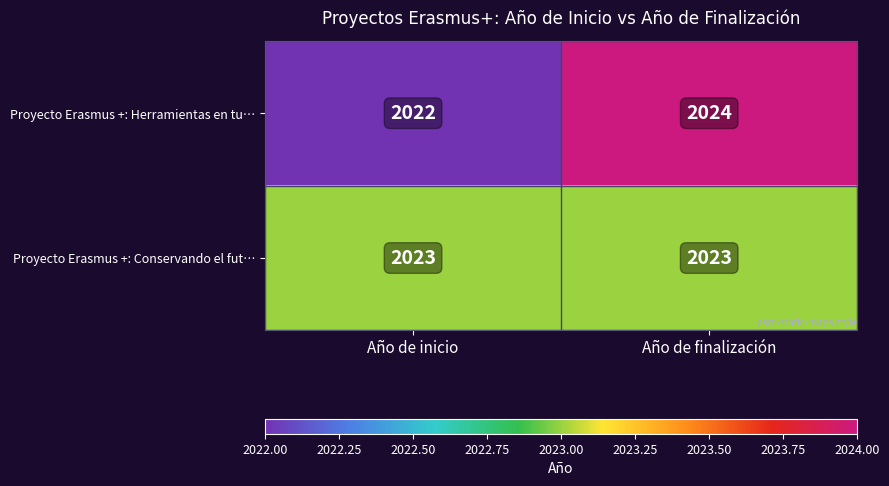

List the series in order of their peak value, highest first.

Proyecto Erasmus +: Herramientas en tu…, Proyecto Erasmus +: Conservando el fut…